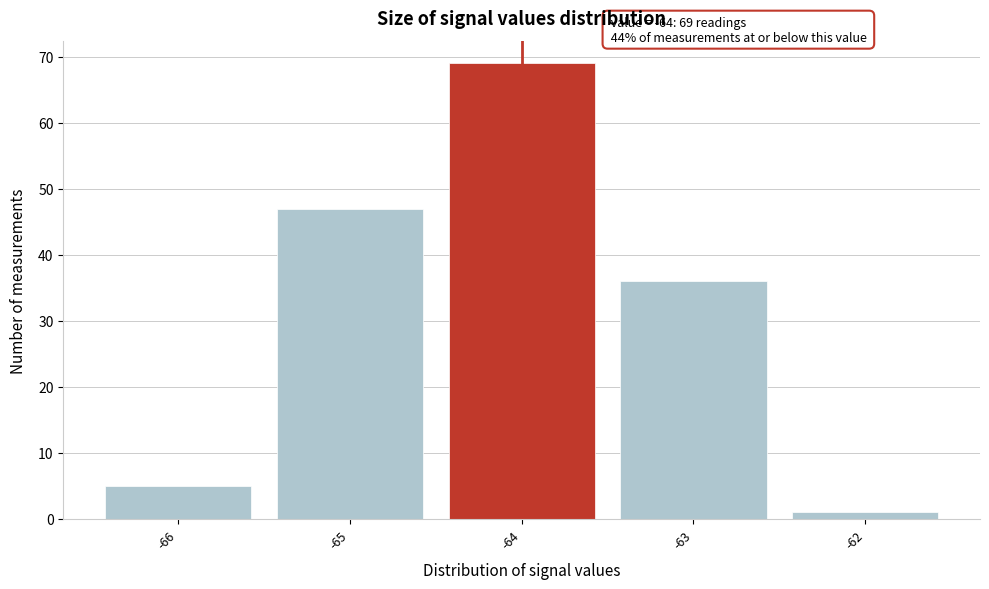

Over which range of the x-axis is the bar tallest?

-64.5 to -63.5